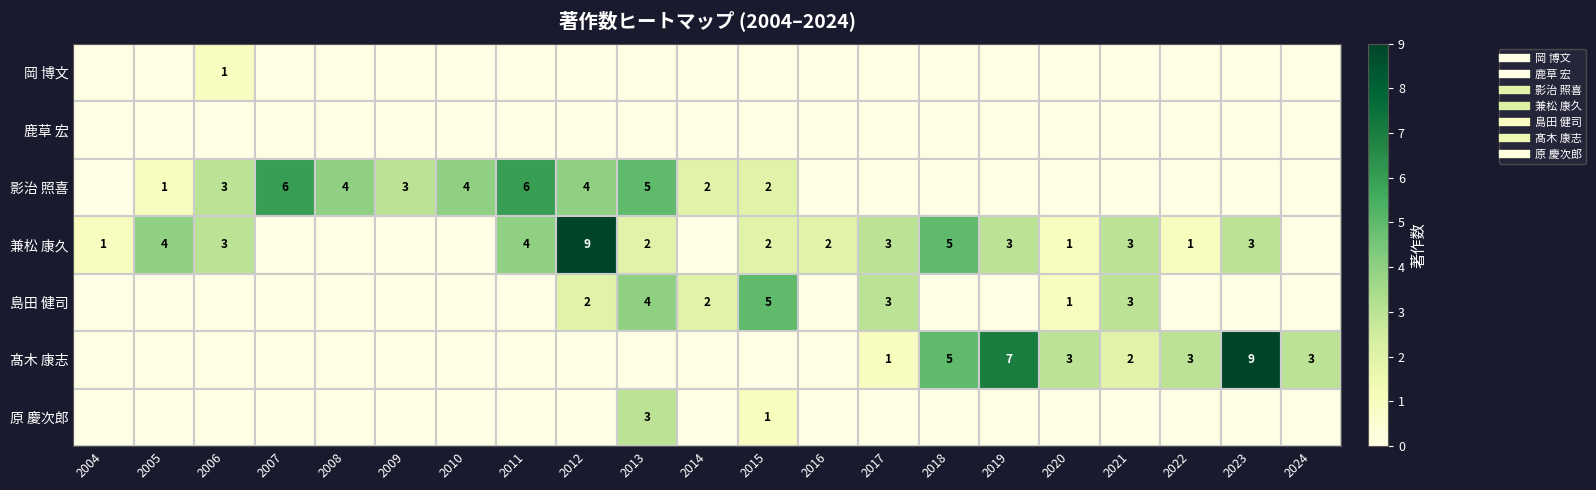

Rank the categories by 原 慶次郎 value from lowest to highest.

2004, 2005, 2006, 2007, 2008, 2009, 2010, 2011, 2012, 2014, 2016, 2017, 2018, 2019, 2020, 2021, 2022, 2023, 2024, 2015, 2013